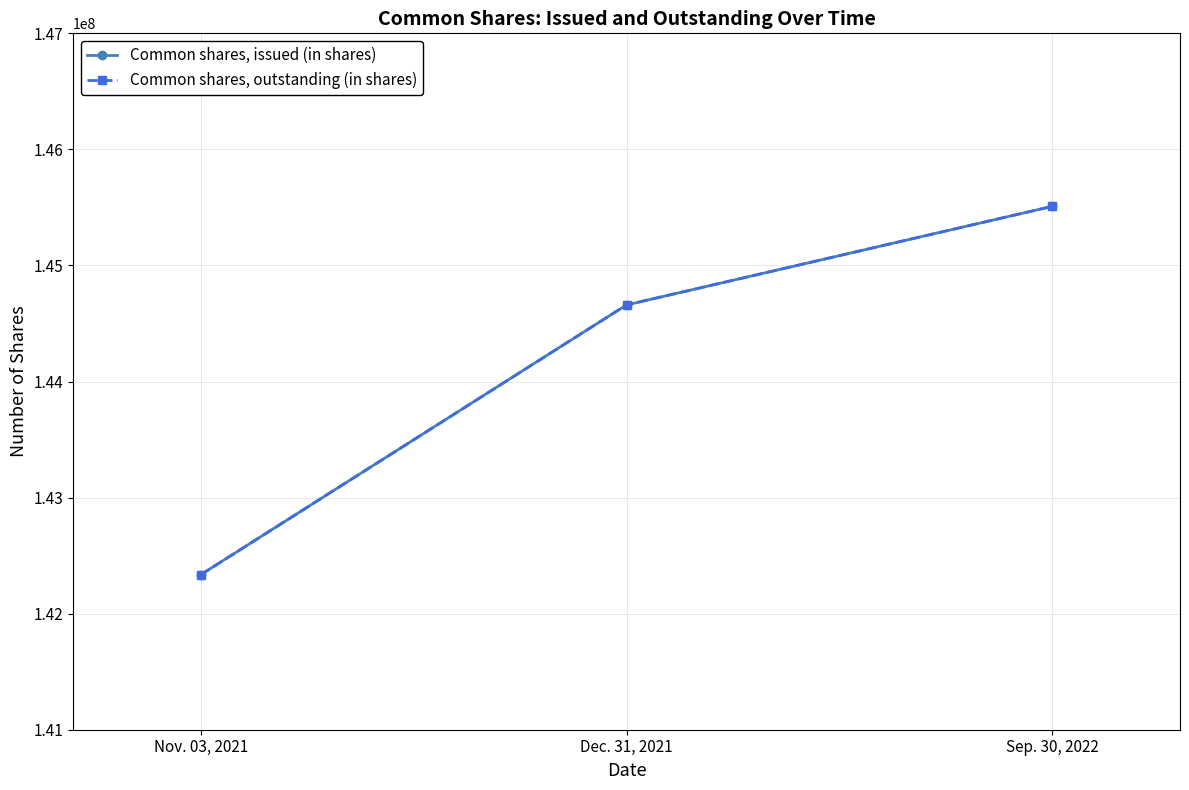

Rank the series at Sep. 30, 2022 from highest to lowest value.

Common shares, issued (in shares), Common shares, outstanding (in shares)